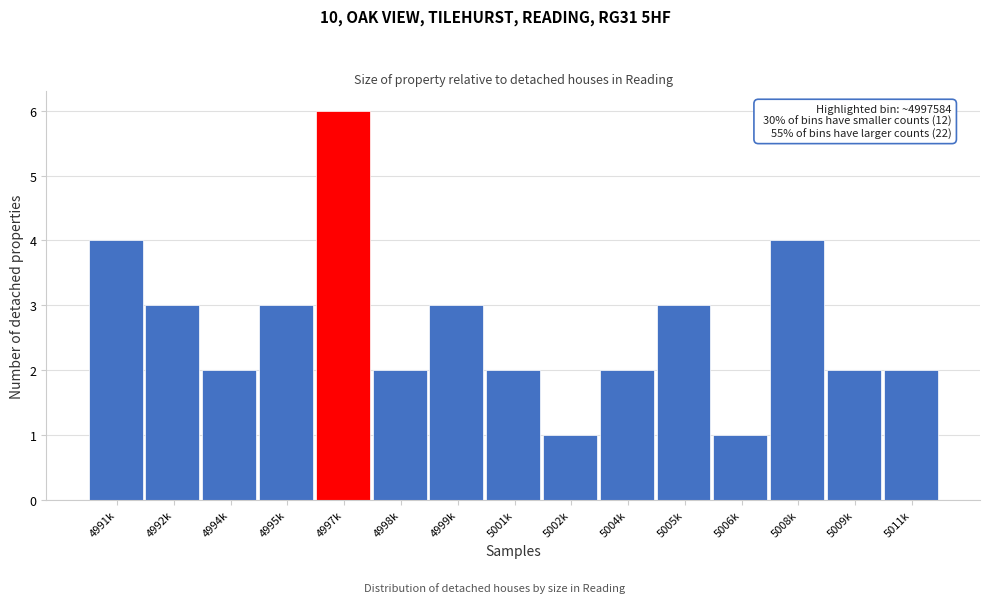

Reading left to right, transcribe all the data shown in this chart.

4991k=4	4992k=3	4994k=2	4995k=3	4997k=6	4998k=2	4999k=3	5001k=2	5002k=1	5004k=2	5005k=3	5006k=1	5008k=4	5009k=2	5011k=2